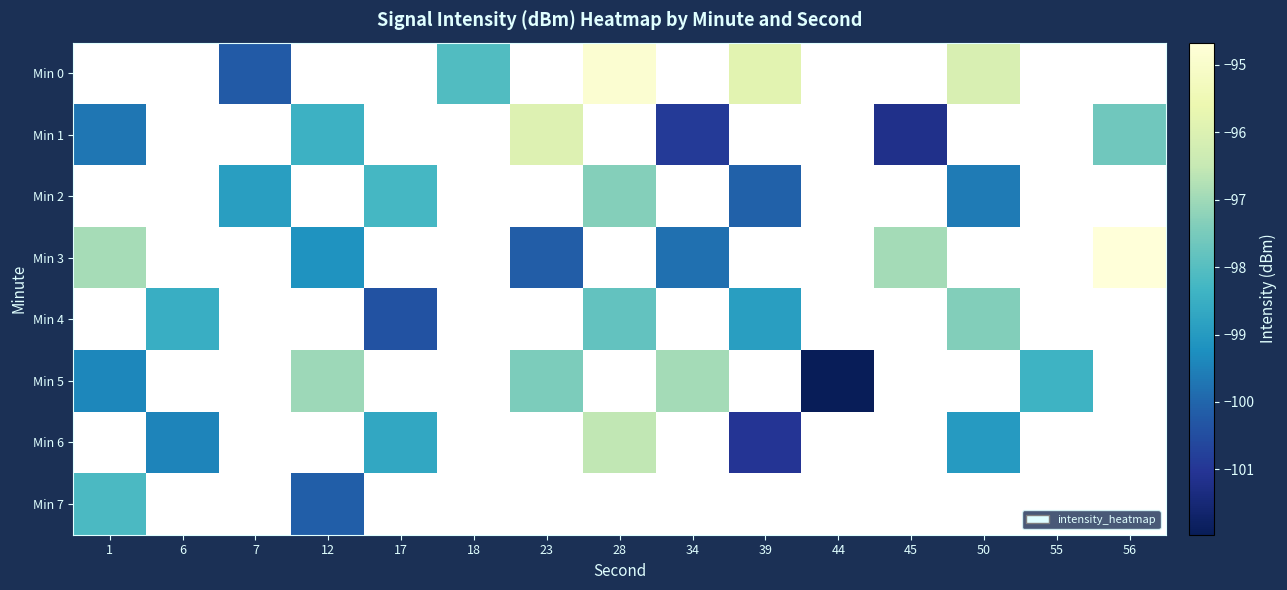

How many negative values does the Min 3 series have?

6